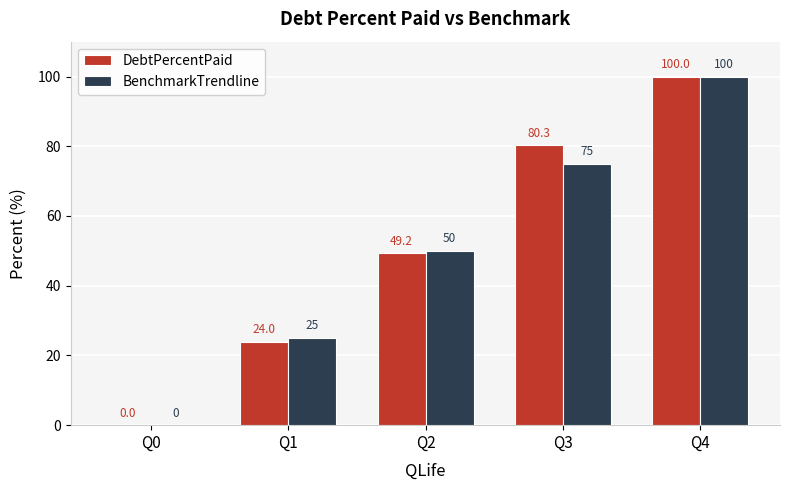

Which series changed the most between Q3 and Q4?

BenchmarkTrendline